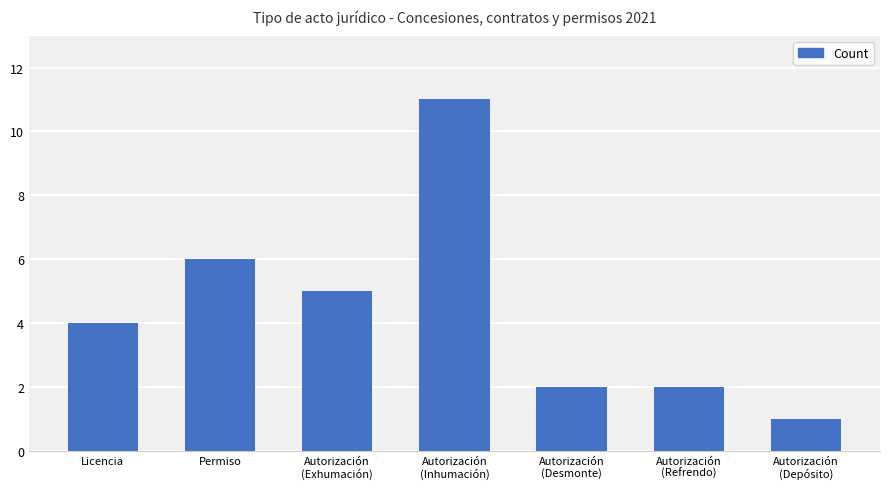

Reading left to right, list all the values displayed in this chart.

Licencia=4	Permiso=6	Autorización
(Exhumación)=5	Autorización
(Inhumación)=11	Autorización
(Desmonte)=2	Autorización
(Refrendo)=2	Autorización
(Depósito)=1